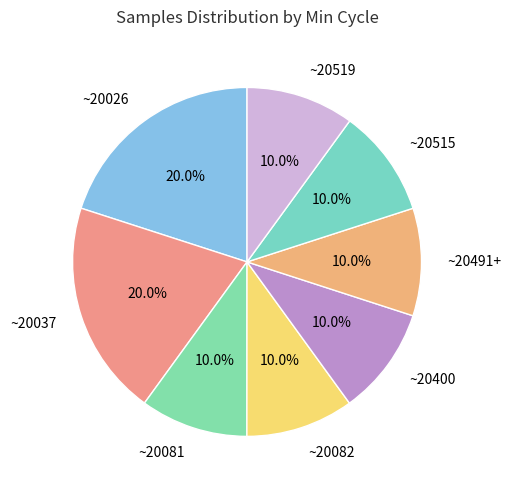

How many slices are in this pie chart?

8